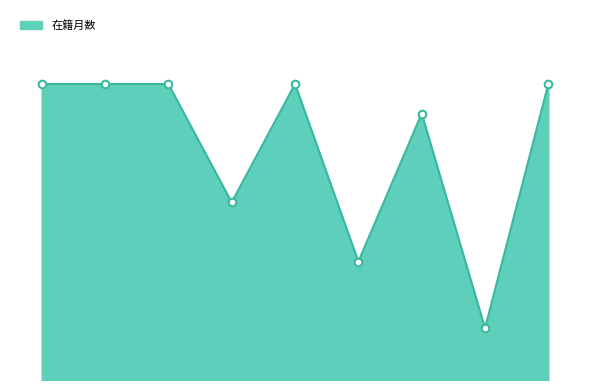

Does the chart have visible grid lines?

No